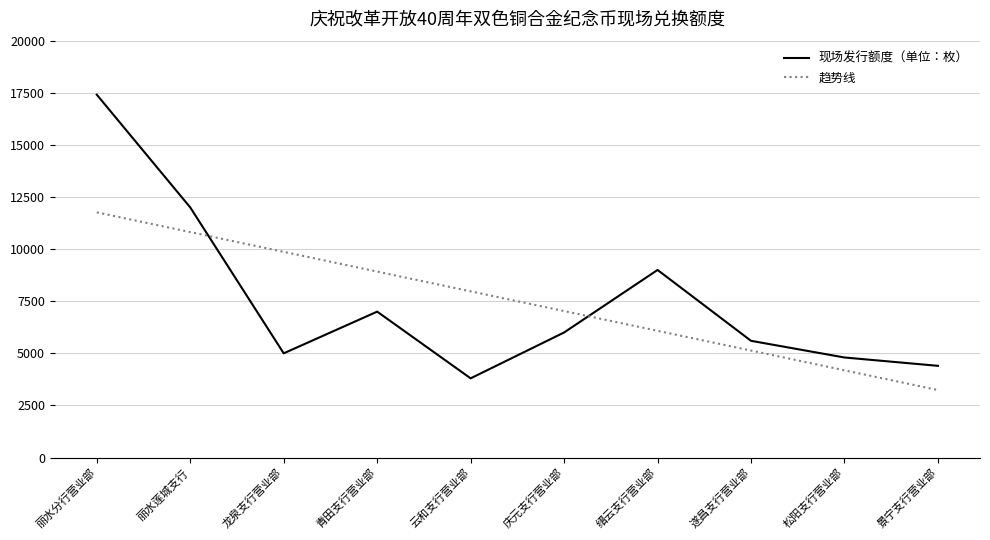

Which series changed the most between 丽水莲城支行 and 缙云支行营业部?

趋势线